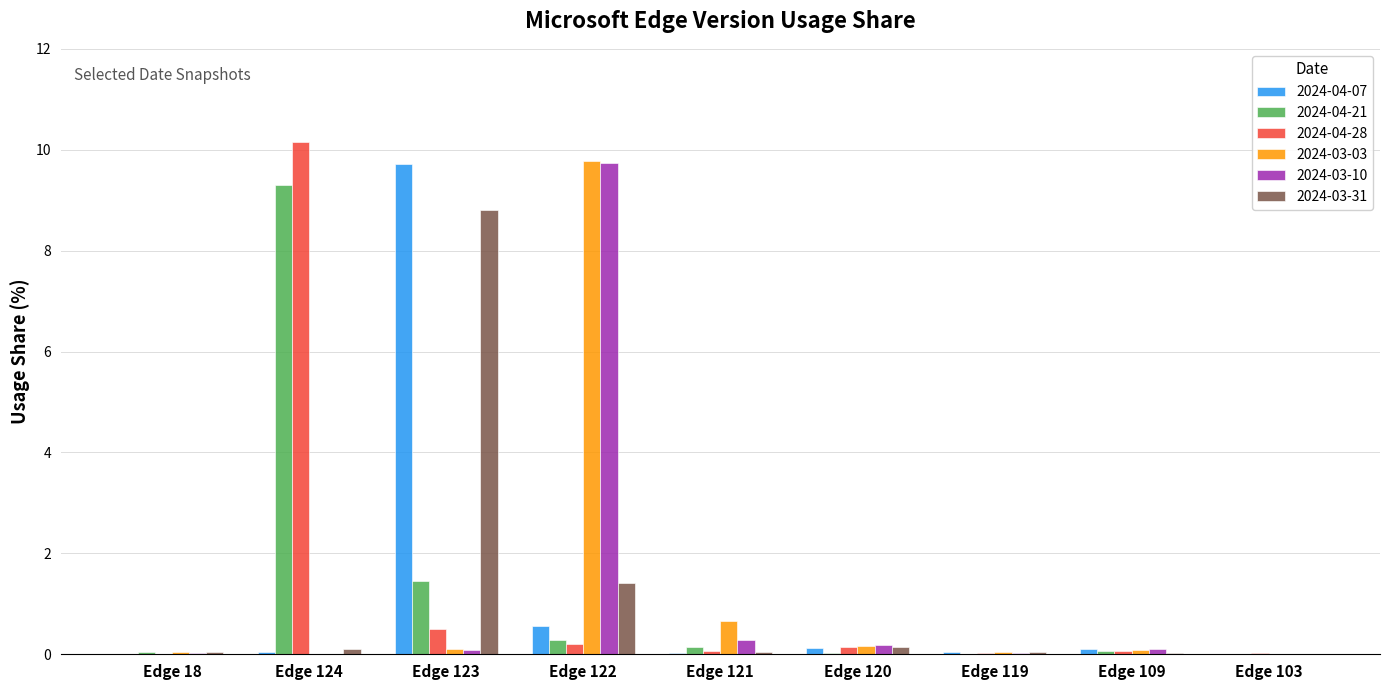

At which label does 2024-03-10 reach its peak?

Edge 122